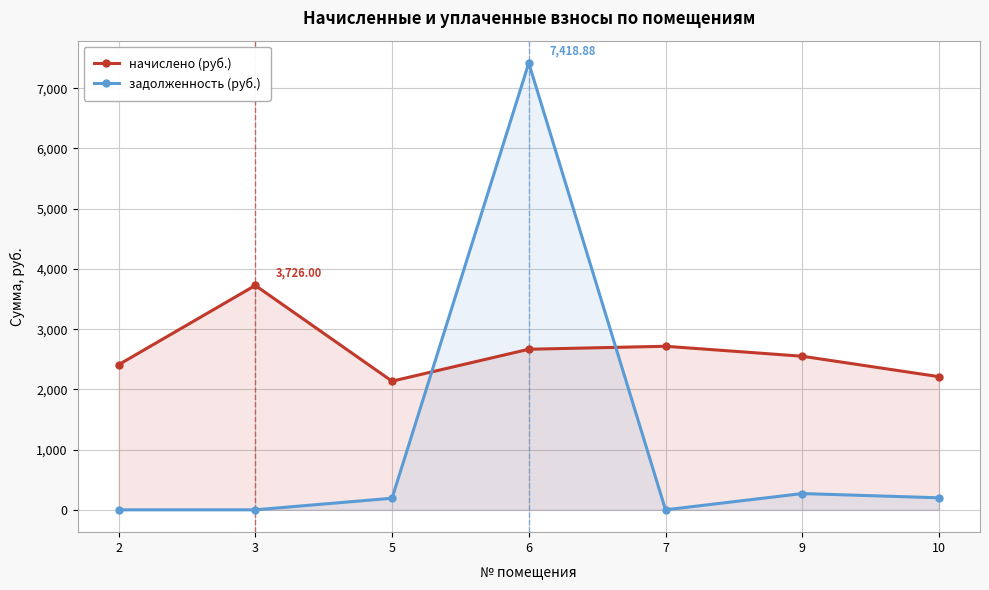

Which label corresponds to the largest value in the chart?

6